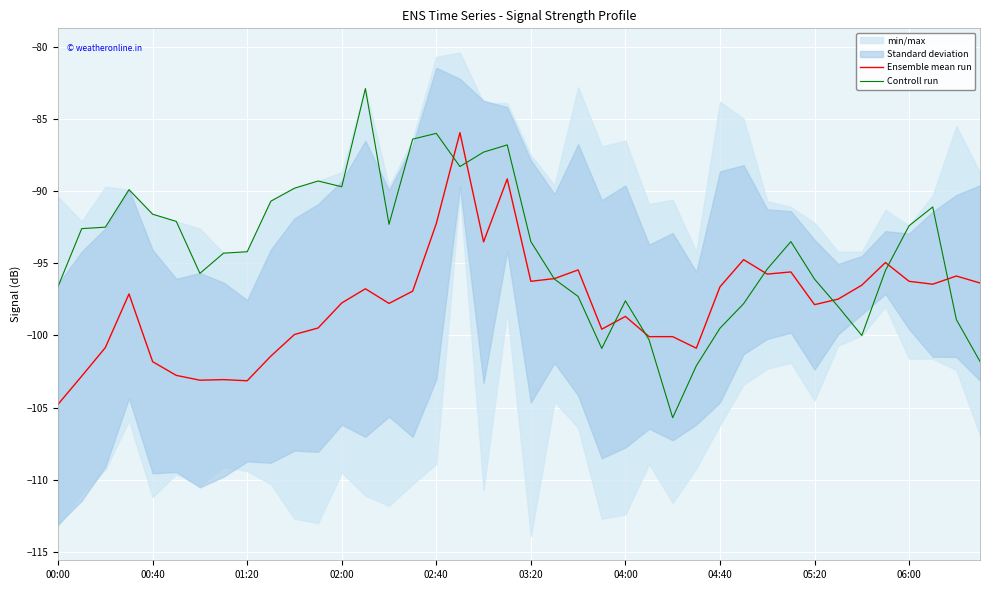

What is the total value across all series at 17?

-174.2